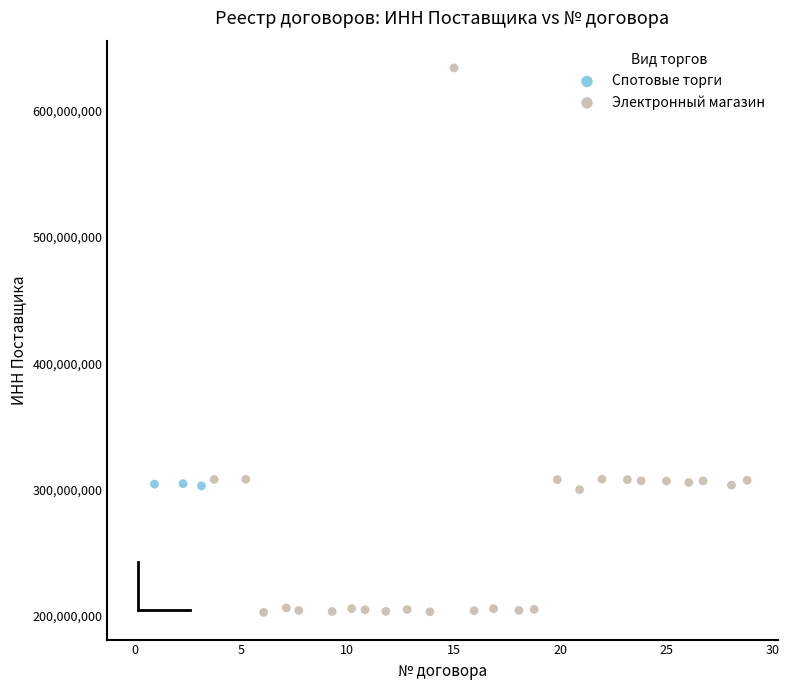

Which series contains the lowest Y value?

Электронный магазин